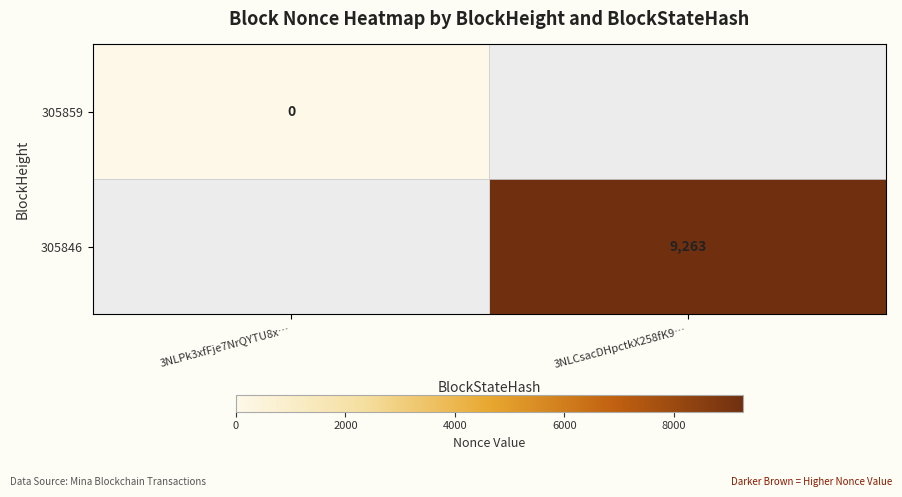

Between 3NLPk3xfFje7NrQYTU8x… and 3NLCsacDHpctkX258fK9…, which is larger?

3NLCsacDHpctkX258fK9…